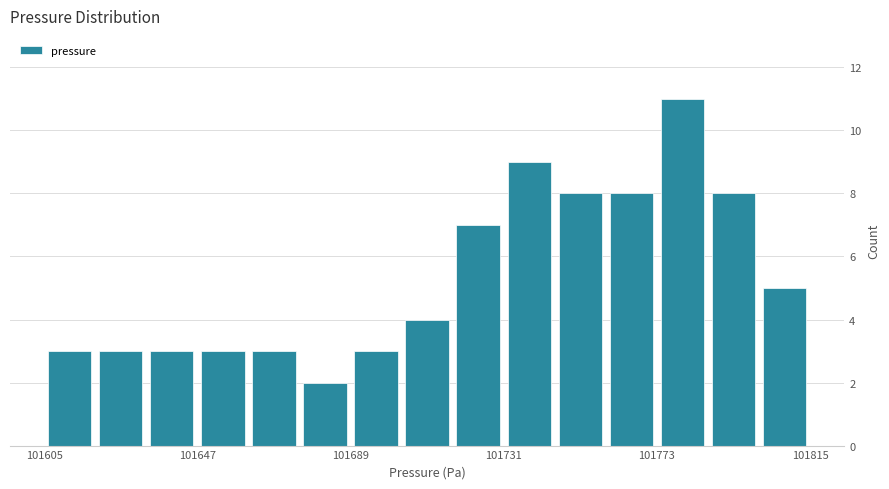

Around what value on the x-axis is the tallest bar? Give the approximate position of its centre, as read against the axis.

101780